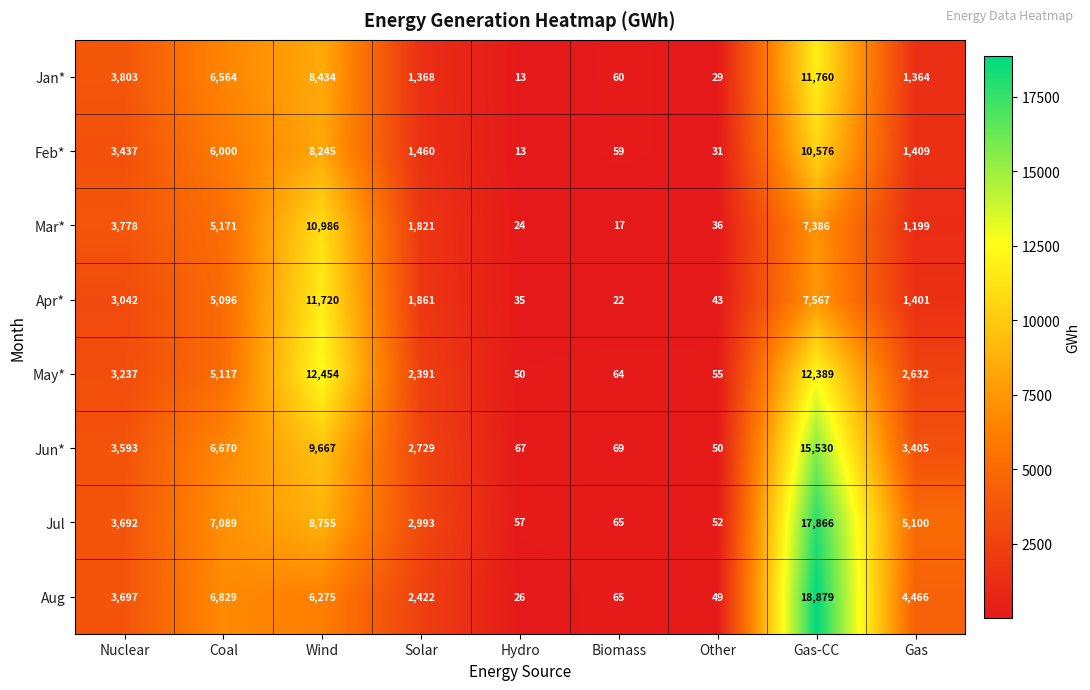

How many values in the Jan* series are below 1368?

4